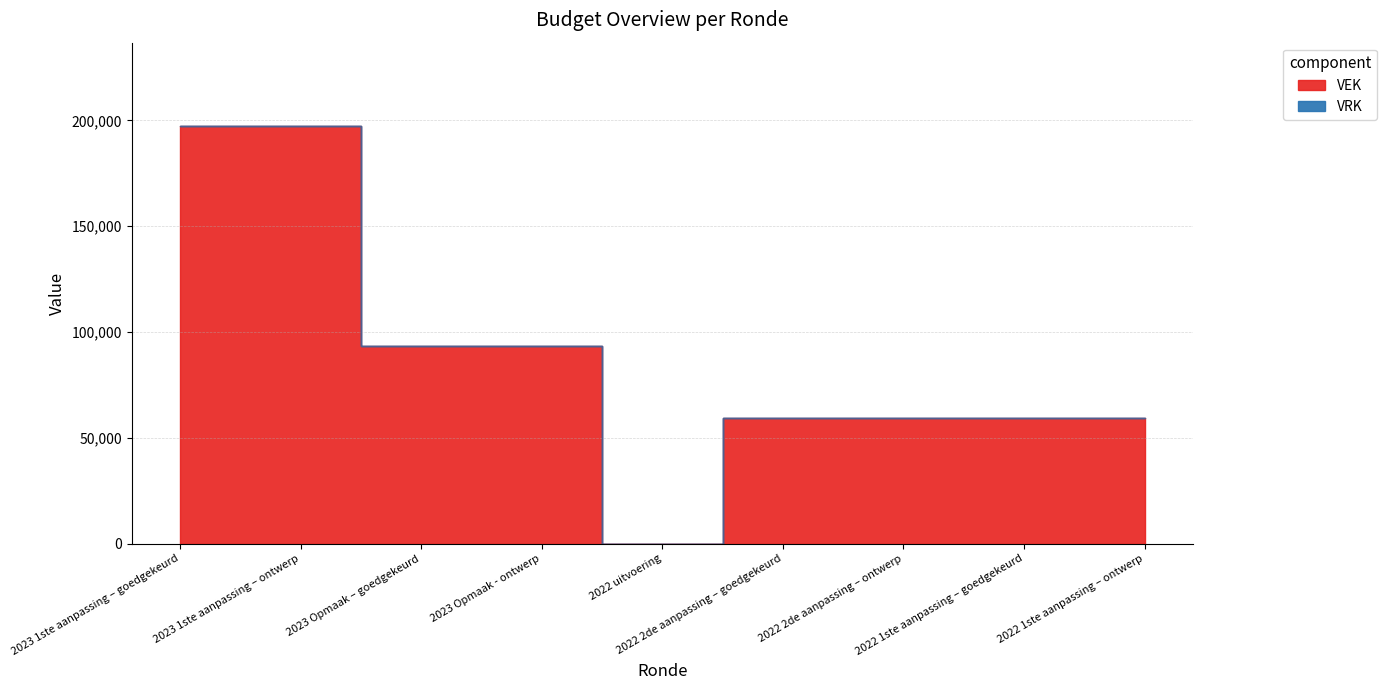

At which category does the chart reach its peak across all series?

2023 1ste aanpassing – goedgekeurd